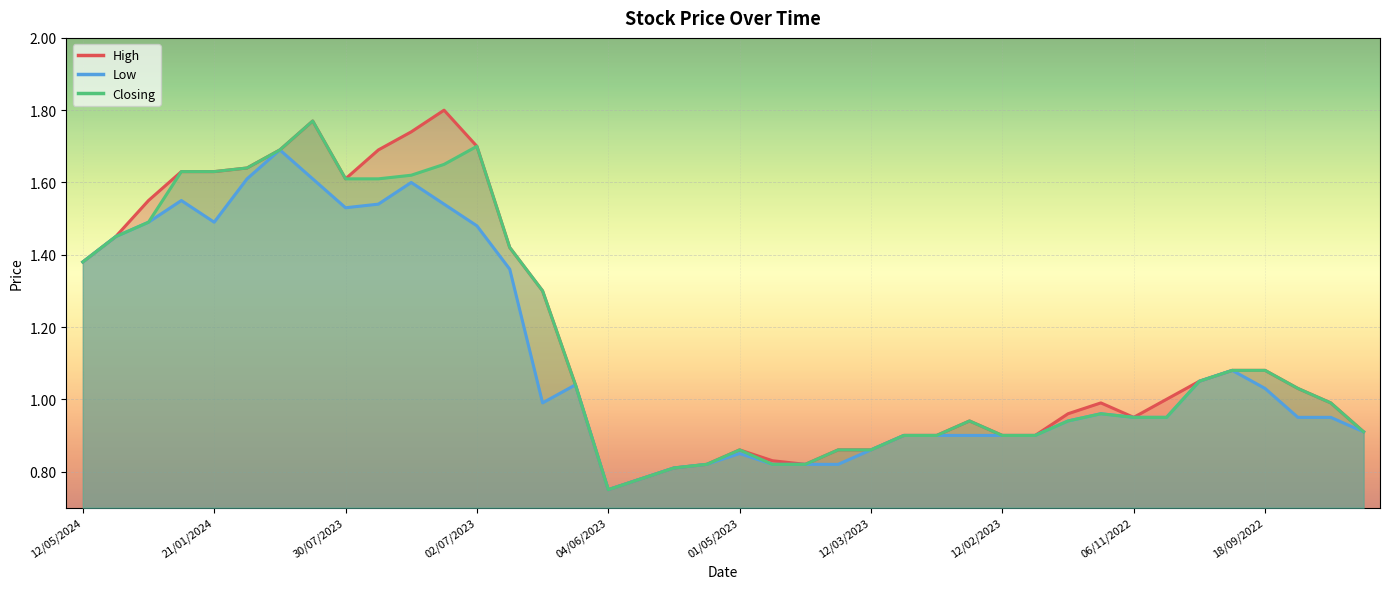

How many data points in High are above 1?

20